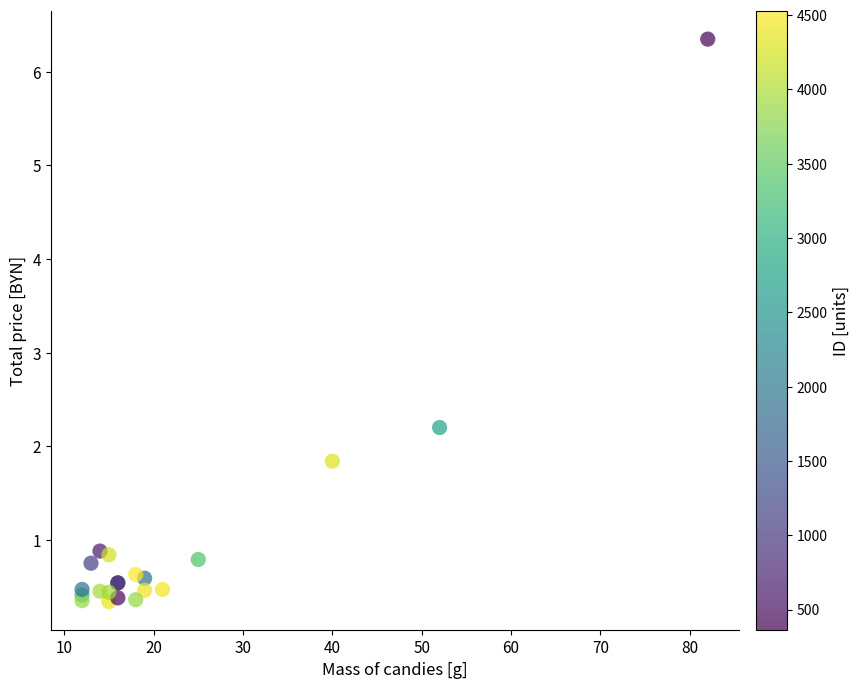

What Y value in the scatter plot is closest to 3?

2.2